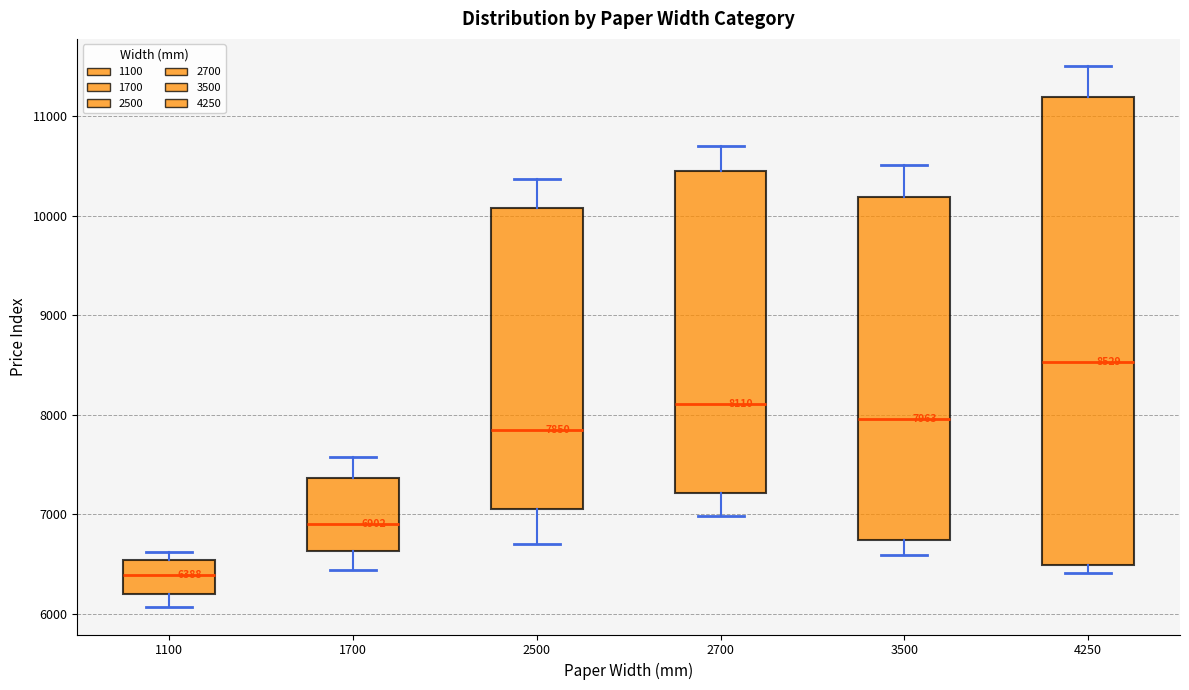

Which box is the tallest, from its lower edge to its upper edge?

4250